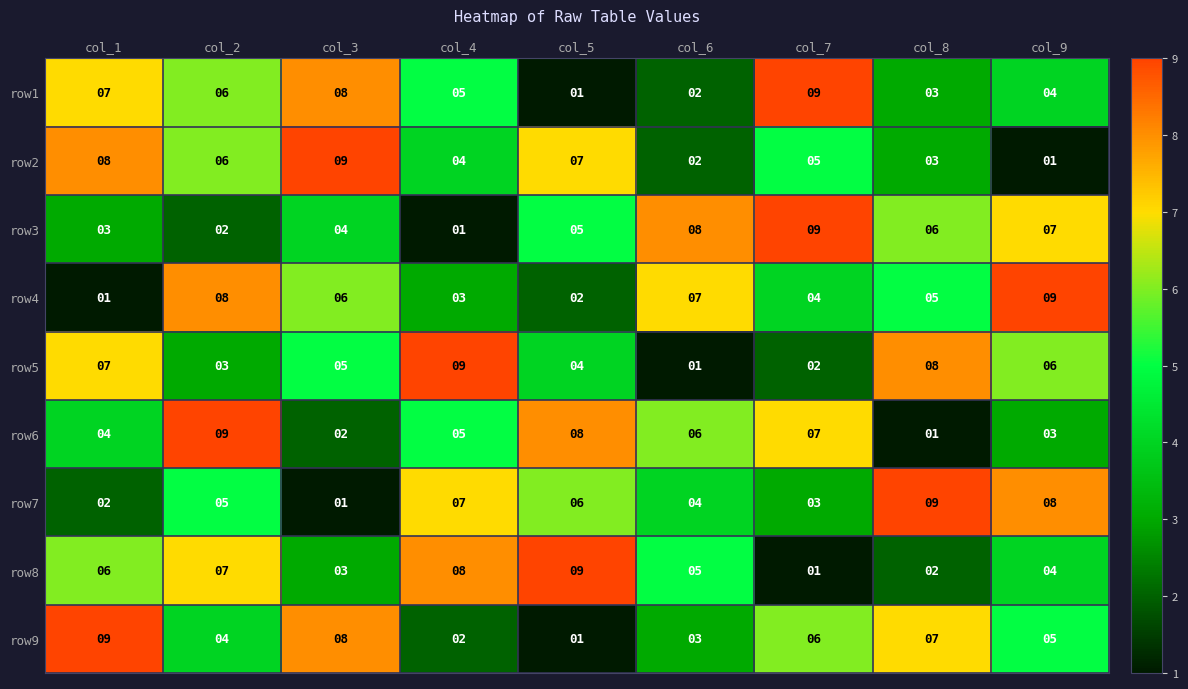

At how many categories does at least one series exceed 6?

9